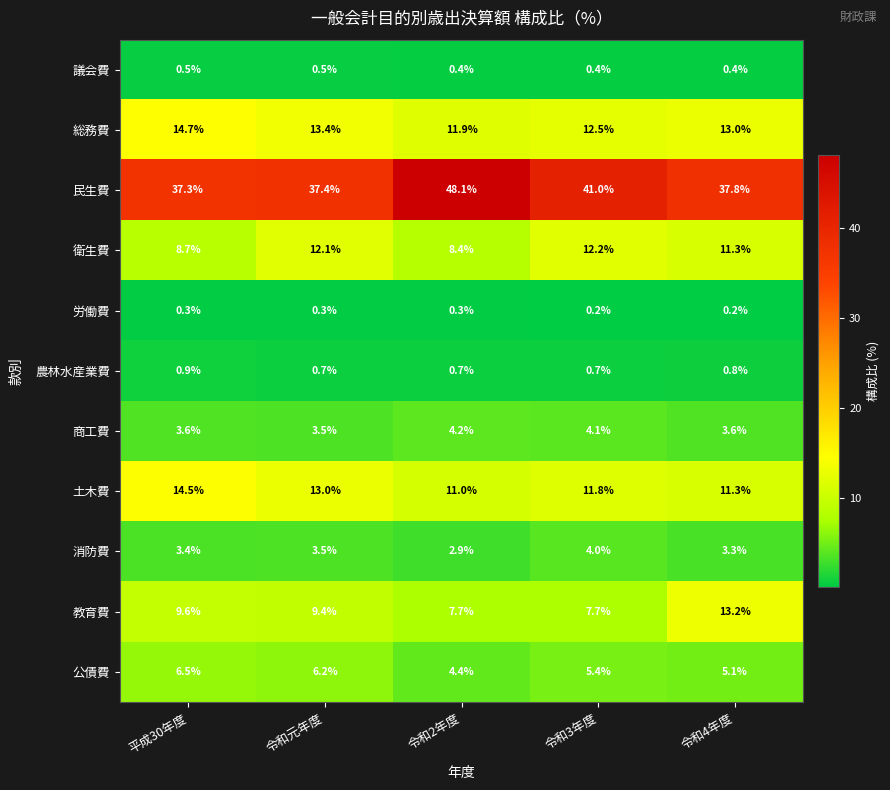

The 総務費 series shows 8.6 at 令和3年度. True or false?

False